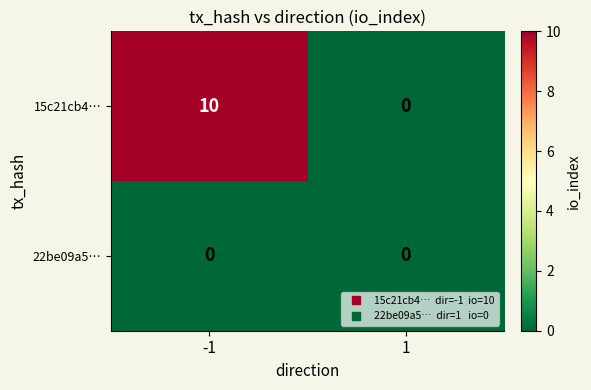

Reading left to right, transcribe all the data shown in this chart.

15c21cb4…: 10	0
22be09a5…: 0	0